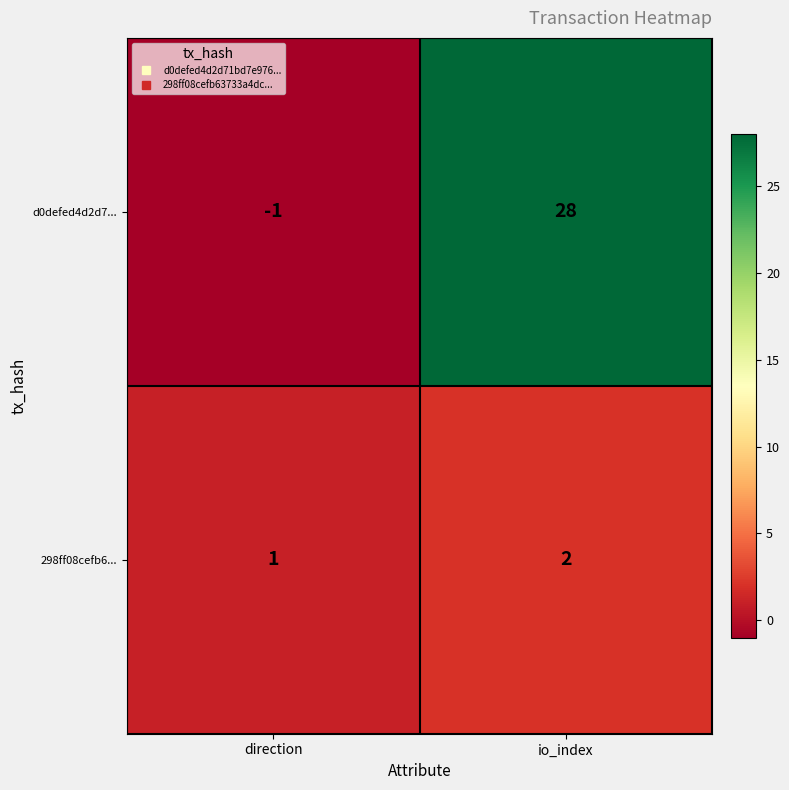

Reading left to right, list all the values displayed in this chart.

d0defed4d2d7...: direction=-1	io_index=28
298ff08cefb6...: direction=1	io_index=2